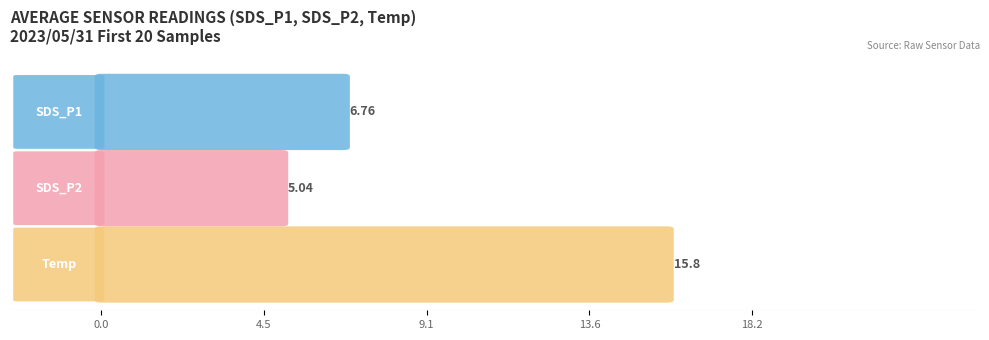

Rank the series by their average value, from highest to lowest.

Temp, SDS_P1, SDS_P2